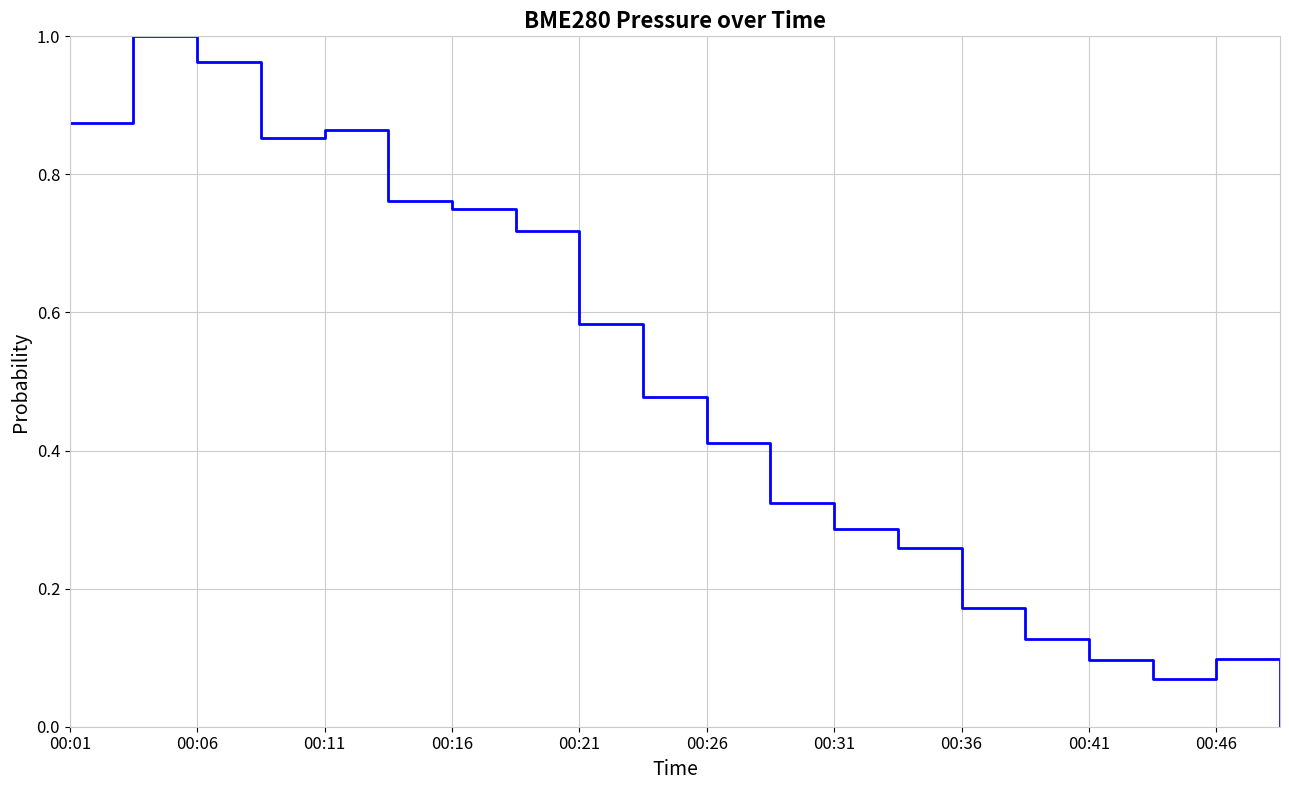

At which category does the chart reach its minimum across all series?

19